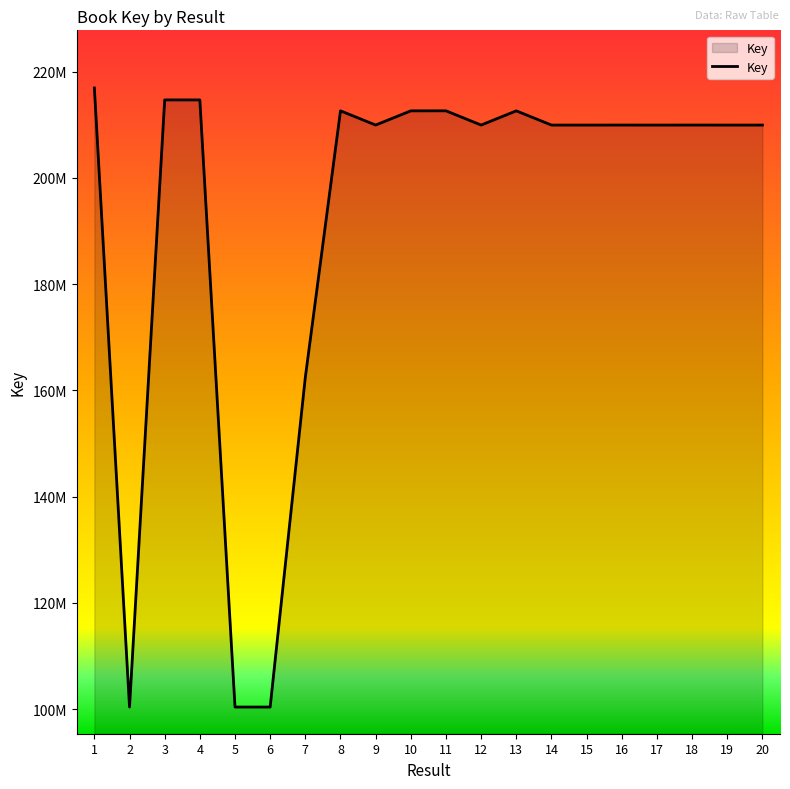

Approximately how many times larger is the value at 16 compared to 10?

1.0